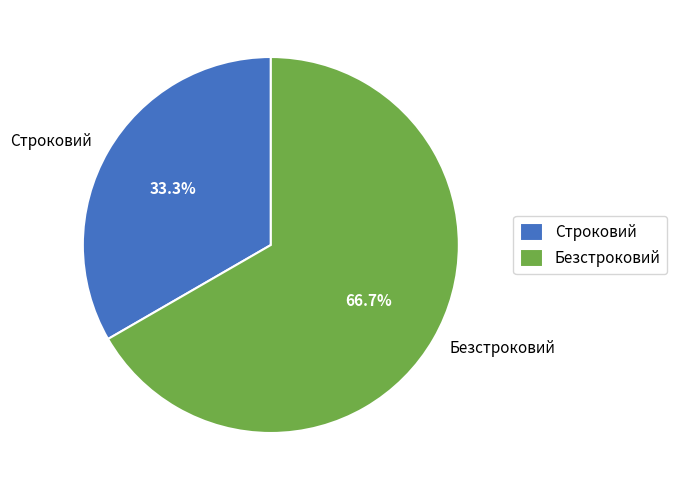

To the nearest percent, what portion does Безстроковий represent?

67%